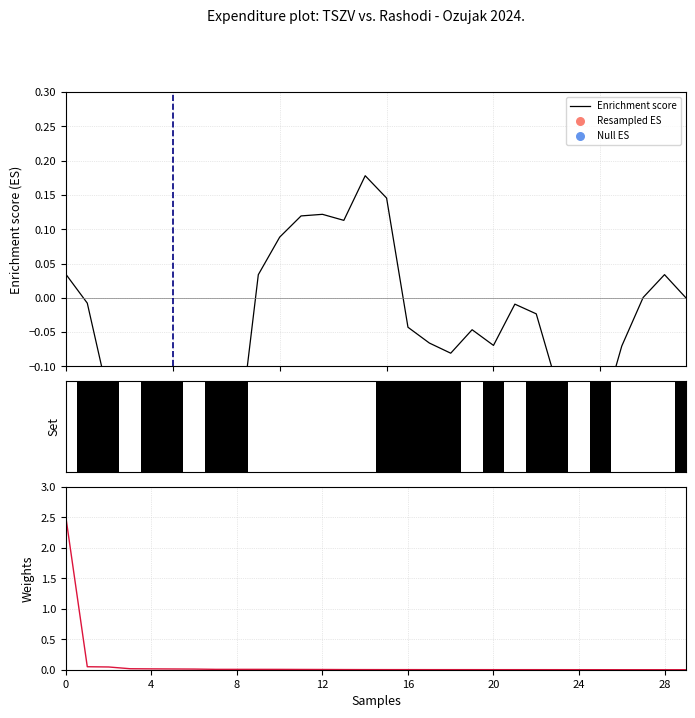

Is the value of Weights at 19 greater than the value of Enrichment score at 8?

Yes